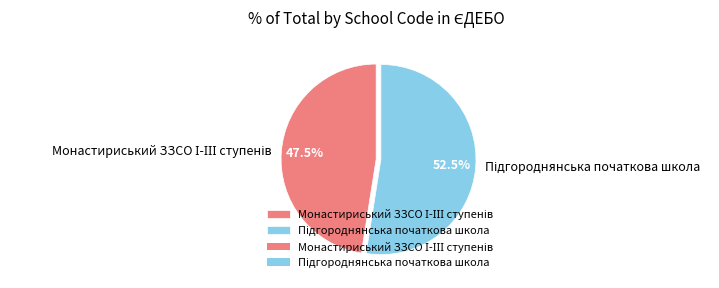

How many segments does this pie chart have?

2